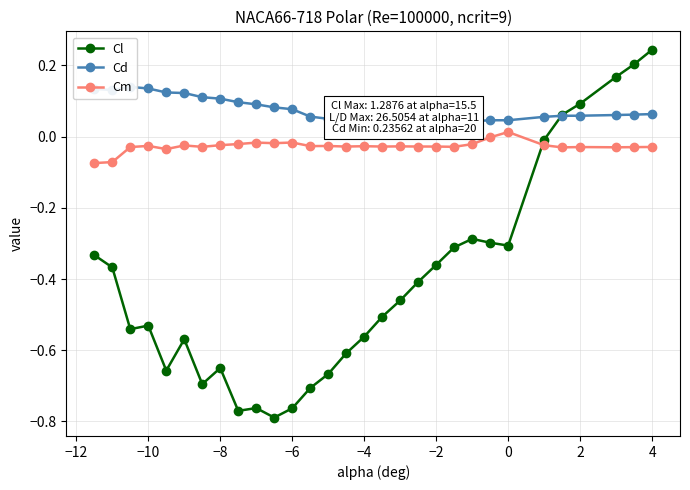

Reading right to left, extract all data points from this chart.

Cl: 0.2	0.2	0.2	0.1	0.1	-0.0	-0.3	-0.3	-0.3	-0.3	-0.4	-0.4	-0.5	-0.5	-0.6	-0.6	-0.7	-0.7	-0.8	-0.8	-0.8	-0.8	-0.6	-0.7	-0.6	-0.7	-0.5	-0.5	-0.4	-0.3
Cd: 0.1	0.1	0.1	0.1	0.1	0.1	0.0	0.0	0.0	0.0	0.0	0.0	0.0	0.0	0.0	0.0	0.0	0.1	0.1	0.1	0.1	0.1	0.1	0.1	0.1	0.1	0.1	0.1	0.1	0.1
Cm: -0.0	-0.0	-0.0	-0.0	-0.0	-0.0	0.0	-0.0	-0.0	-0.0	-0.0	-0.0	-0.0	-0.0	-0.0	-0.0	-0.0	-0.0	-0.0	-0.0	-0.0	-0.0	-0.0	-0.0	-0.0	-0.0	-0.0	-0.0	-0.1	-0.1